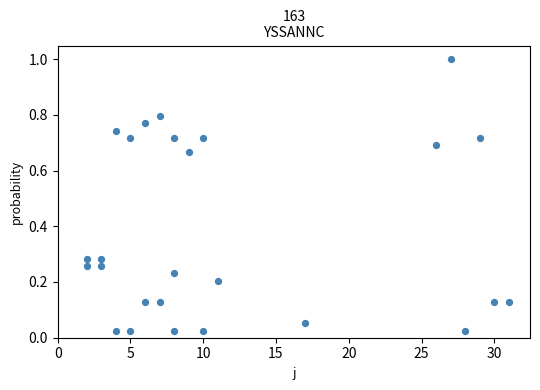

What is the range of Y values (max minus min)?

1.0